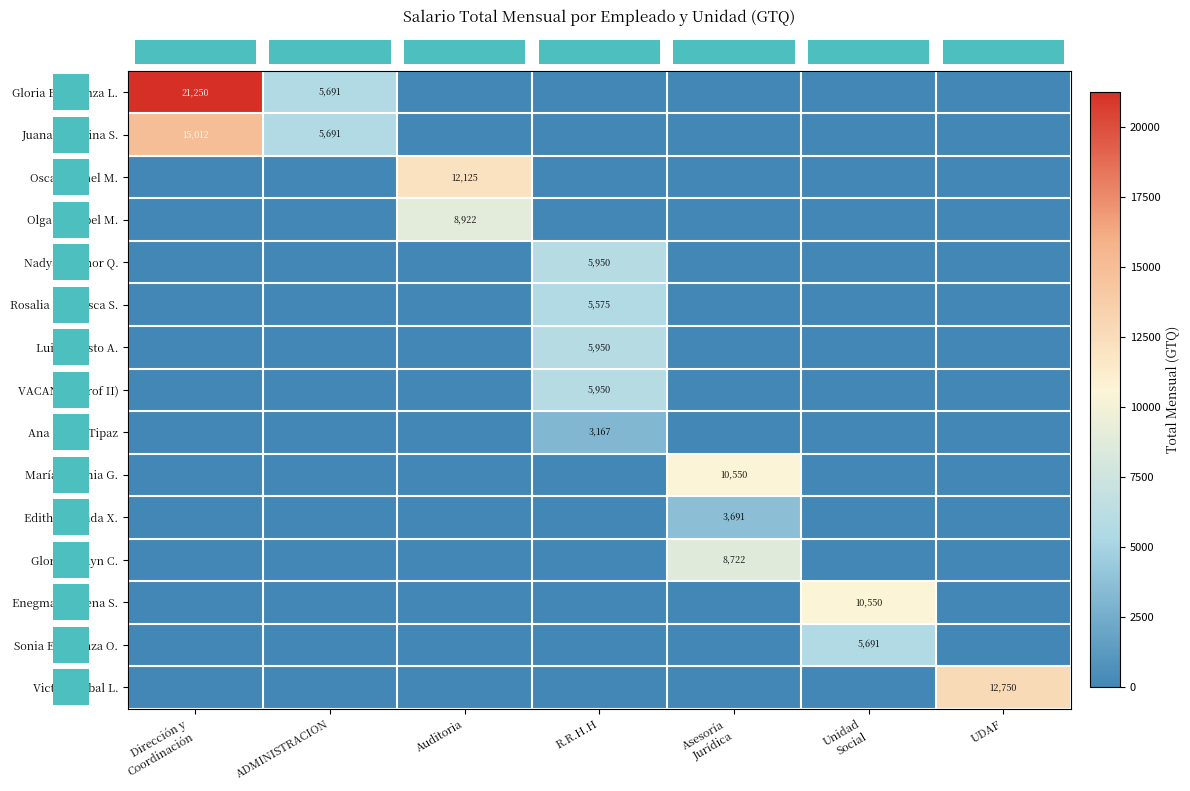

At which category is the sum across all series the highest?

Dirección y
Coordinación